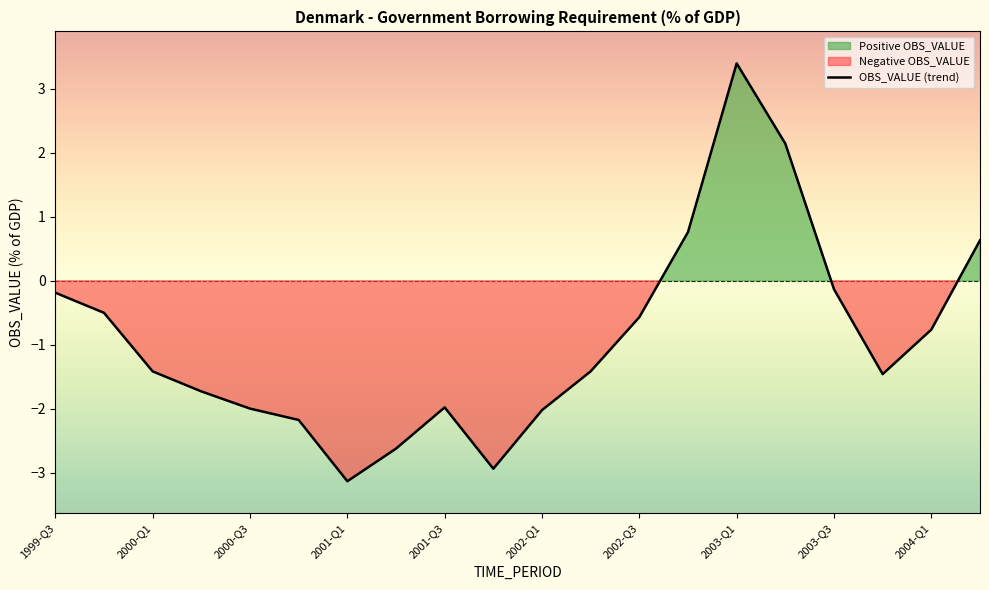

At which label does OBS_VALUE (trend) first exceed -1?

1999-Q3